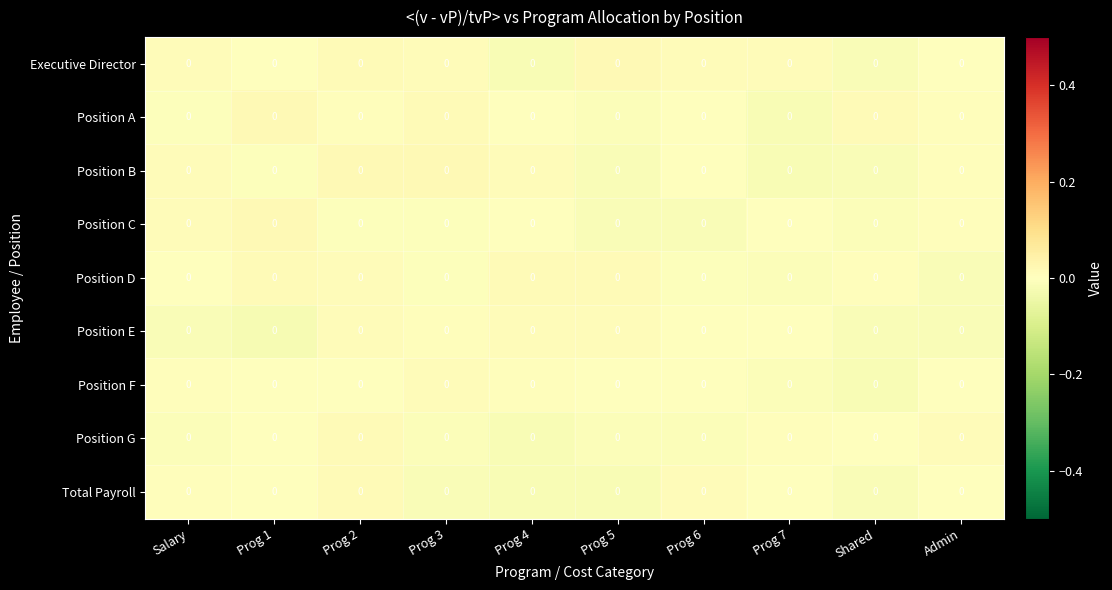

Reading left to right, what are all the values shown in this chart?

Executive Director: Salary=0.0	Prog 1=0.0	Prog 2=0.0	Prog 3=0.0	Prog 4=0.0	Prog 5=0.0	Prog 6=0.0	Prog 7=0.0	Shared=0.0	Admin=0.0
Position A: Salary=0.0	Prog 1=0.0	Prog 2=0.0	Prog 3=0.0	Prog 4=0.0	Prog 5=0.0	Prog 6=0.0	Prog 7=0.0	Shared=0.0	Admin=0.0
Position B: Salary=0.0	Prog 1=0.0	Prog 2=0.0	Prog 3=0.0	Prog 4=0.0	Prog 5=0.0	Prog 6=0.0	Prog 7=0.0	Shared=0.0	Admin=0.0
Position C: Salary=0.0	Prog 1=0.0	Prog 2=0.0	Prog 3=0.0	Prog 4=0.0	Prog 5=0.0	Prog 6=0.0	Prog 7=0.0	Shared=0.0	Admin=0.0
Position D: Salary=0.0	Prog 1=0.0	Prog 2=0.0	Prog 3=0.0	Prog 4=0.0	Prog 5=0.0	Prog 6=0.0	Prog 7=0.0	Shared=0.0	Admin=0.0
Position E: Salary=0.0	Prog 1=0.0	Prog 2=0.0	Prog 3=0.0	Prog 4=0.0	Prog 5=0.0	Prog 6=0.0	Prog 7=0.0	Shared=0.0	Admin=0.0
Position F: Salary=0.0	Prog 1=0.0	Prog 2=0.0	Prog 3=0.0	Prog 4=0.0	Prog 5=0.0	Prog 6=0.0	Prog 7=0.0	Shared=0.0	Admin=0.0
Position G: Salary=0.0	Prog 1=0.0	Prog 2=0.0	Prog 3=0.0	Prog 4=0.0	Prog 5=0.0	Prog 6=0.0	Prog 7=0.0	Shared=0.0	Admin=0.0
Total Payroll: Salary=0.0	Prog 1=0.0	Prog 2=0.0	Prog 3=0.0	Prog 4=0.0	Prog 5=0.0	Prog 6=0.0	Prog 7=0.0	Shared=0.0	Admin=0.0